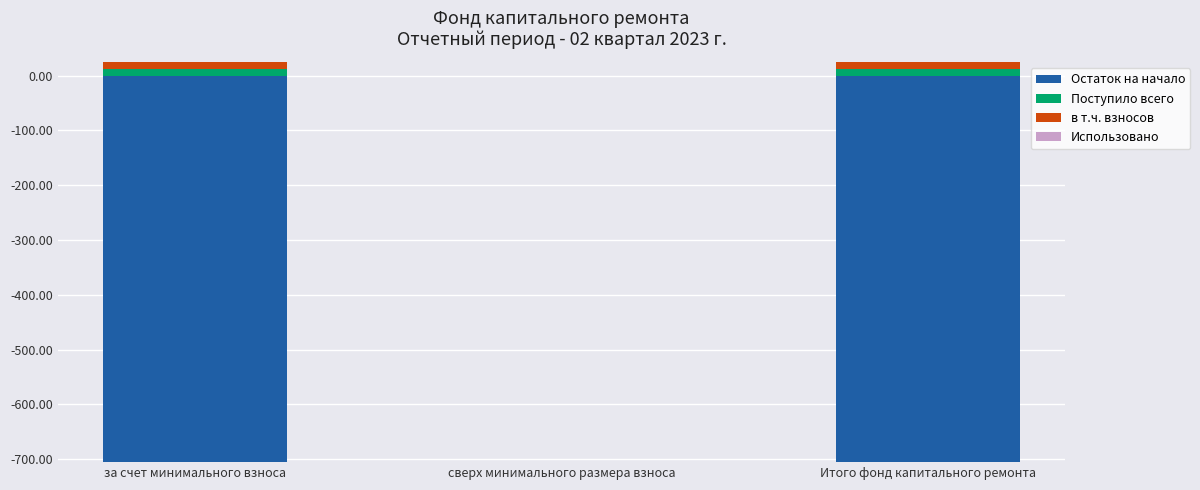

What is the sum of all Поступило всего values?

24.8